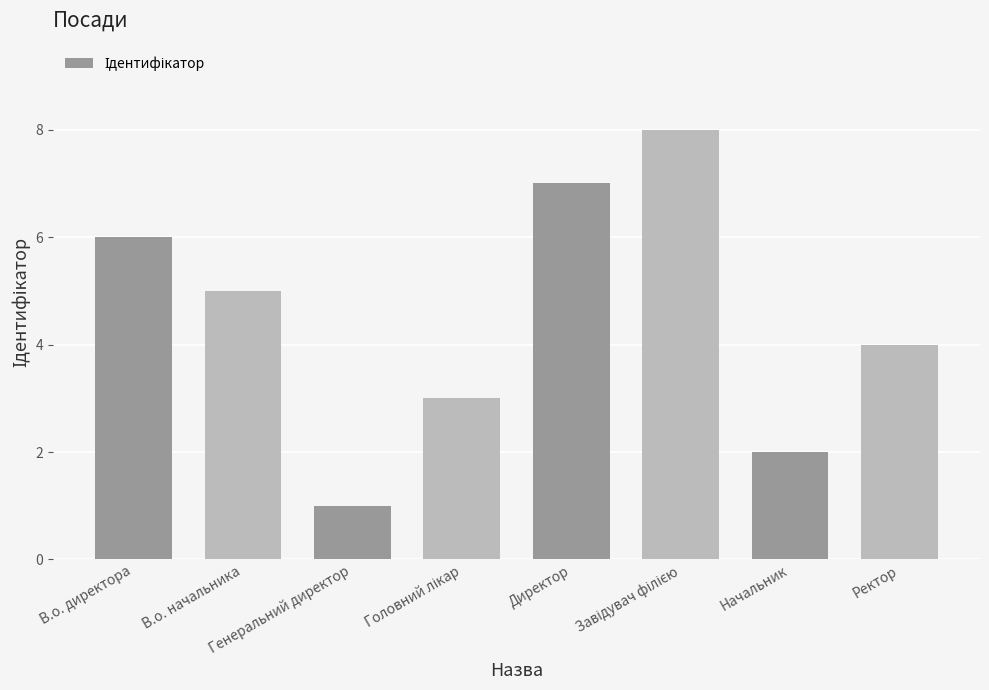

Count the number of categories in the chart.

8